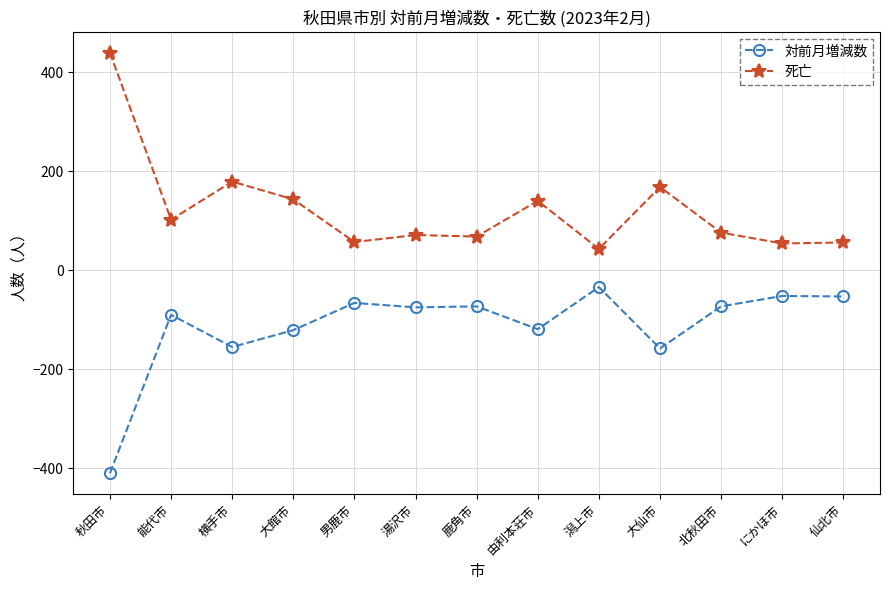

At 仙北市, list the series in order from smallest to largest.

対前月増減数, 死亡